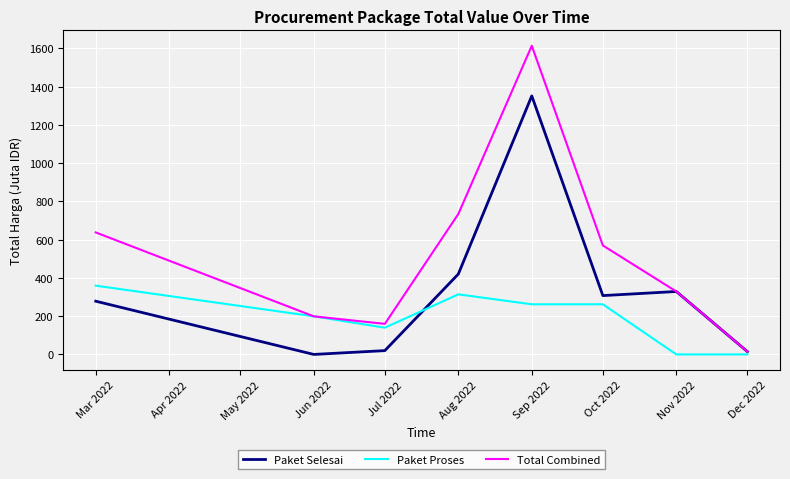

What is the greatest value displayed?

1613.8